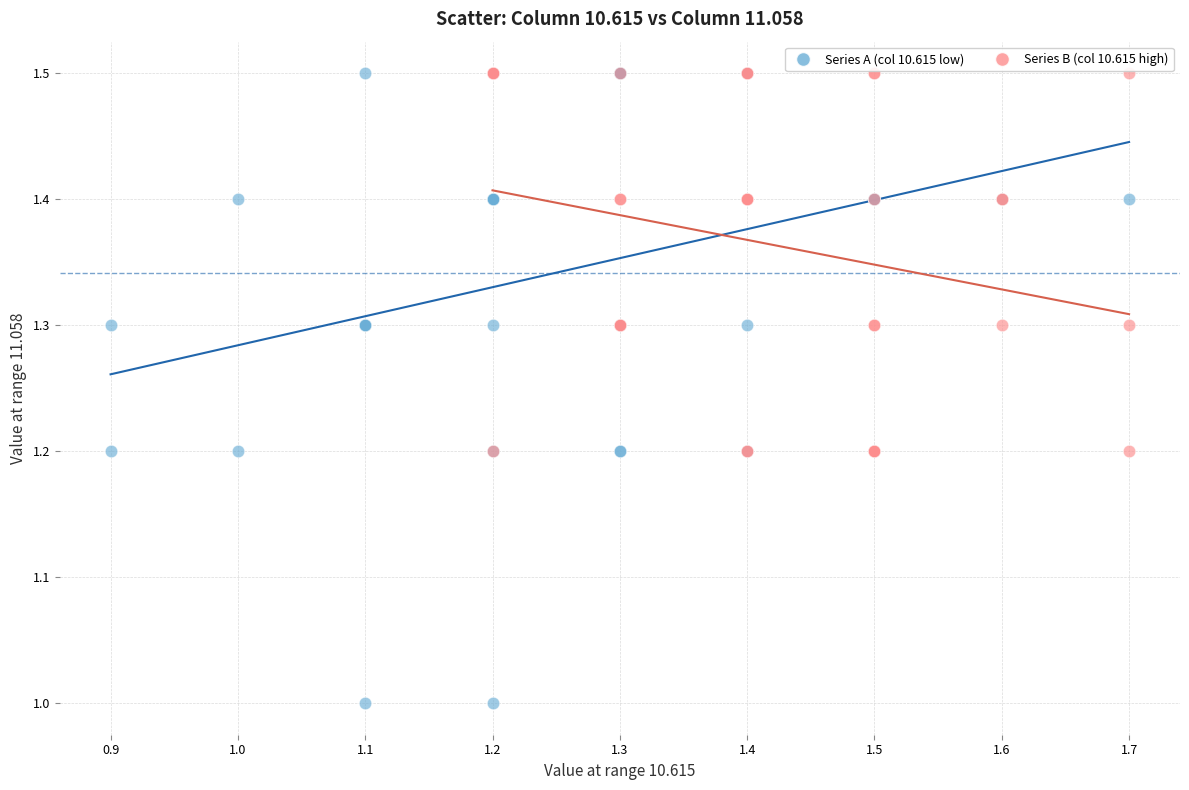

What are all the series names shown in the legend?

Series A (col 10.615 low), Series B (col 10.615 high)